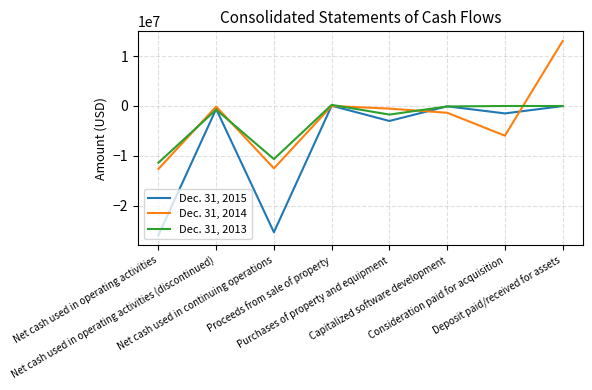

How many lines are shown in the chart?

3